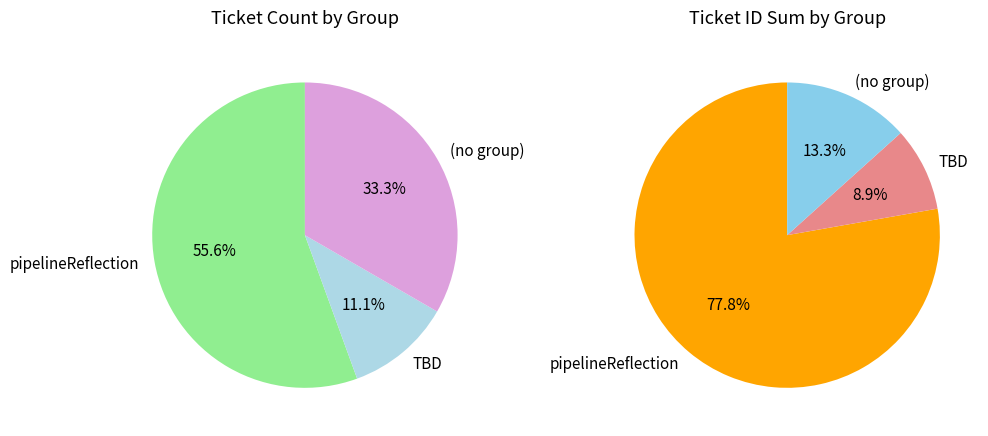

Is it true that 기타 is 25% of the pie?

False